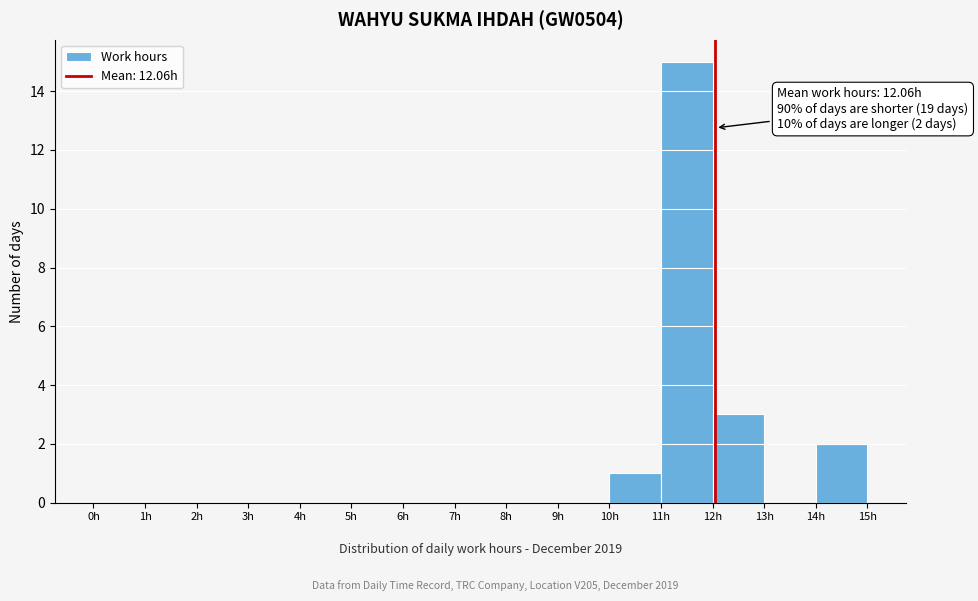

Which range on the x-axis has the tallest bar?

11 to 12